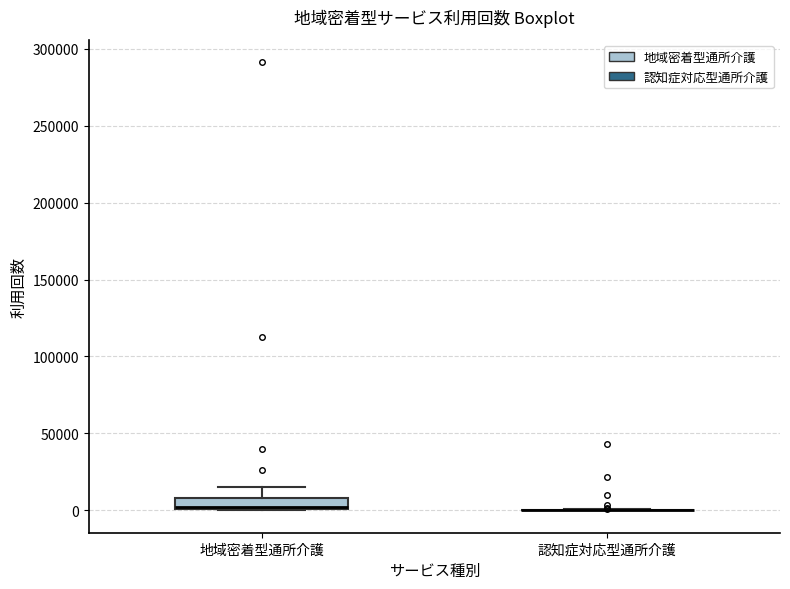

Comparing the boxes themselves (not the whiskers), which one is the tallest?

地域密着型通所介護